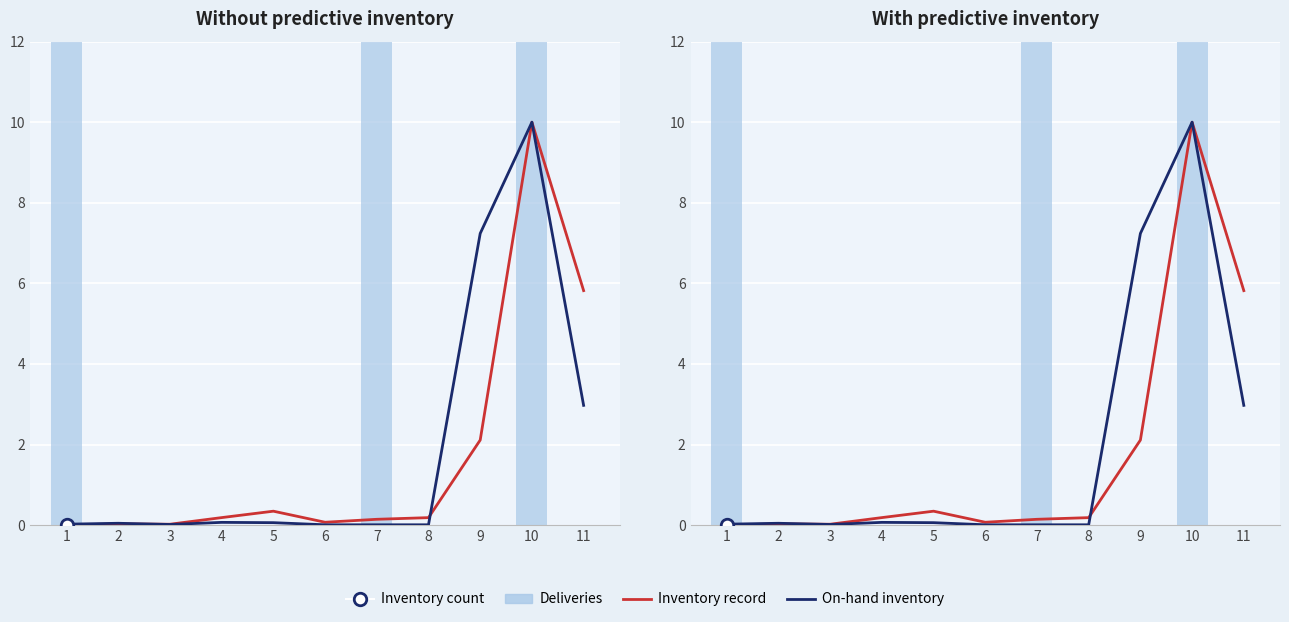

True or false: Inventory record has a value of 0.1 at 8.

False